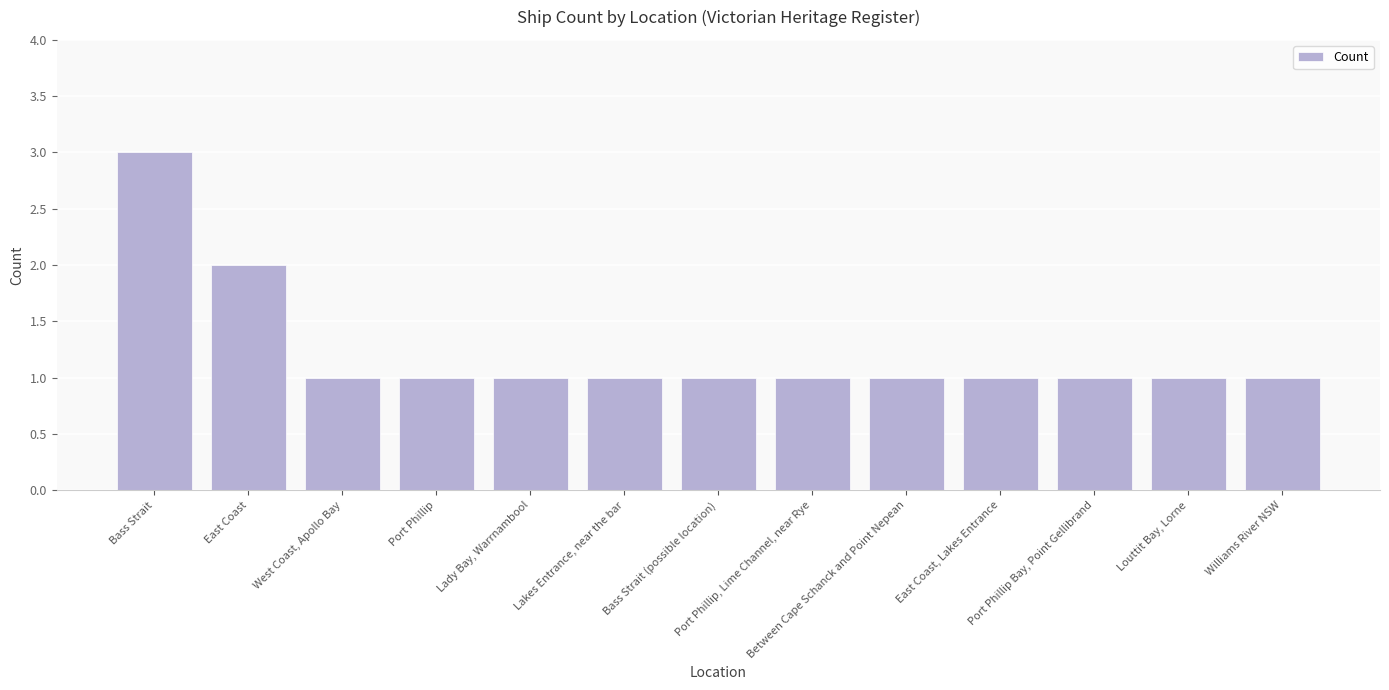

Which category has the highest value across all series?

Bass Strait